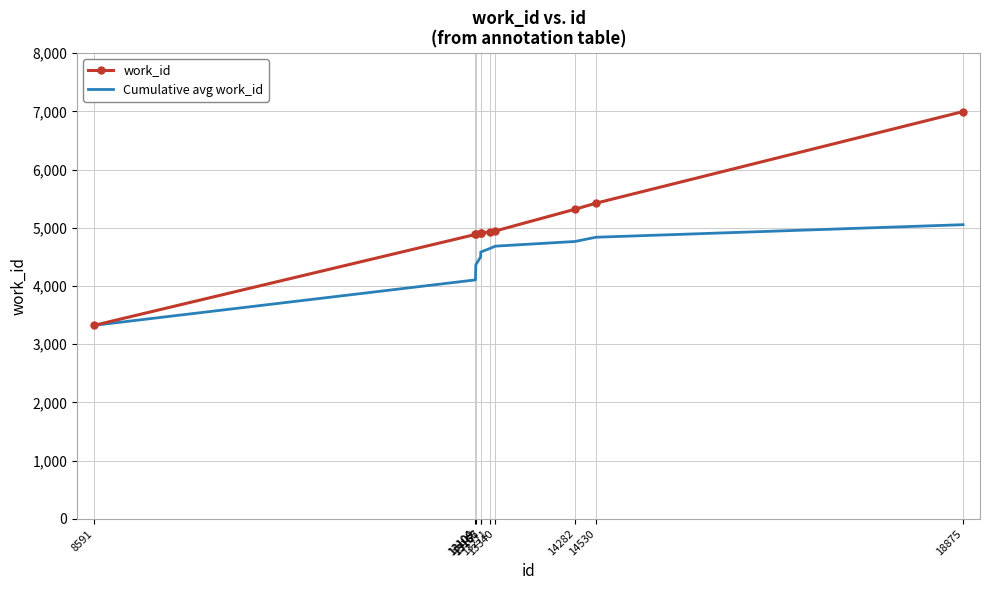

What is the difference between the maximum and minimum values in the work_id series?

3674